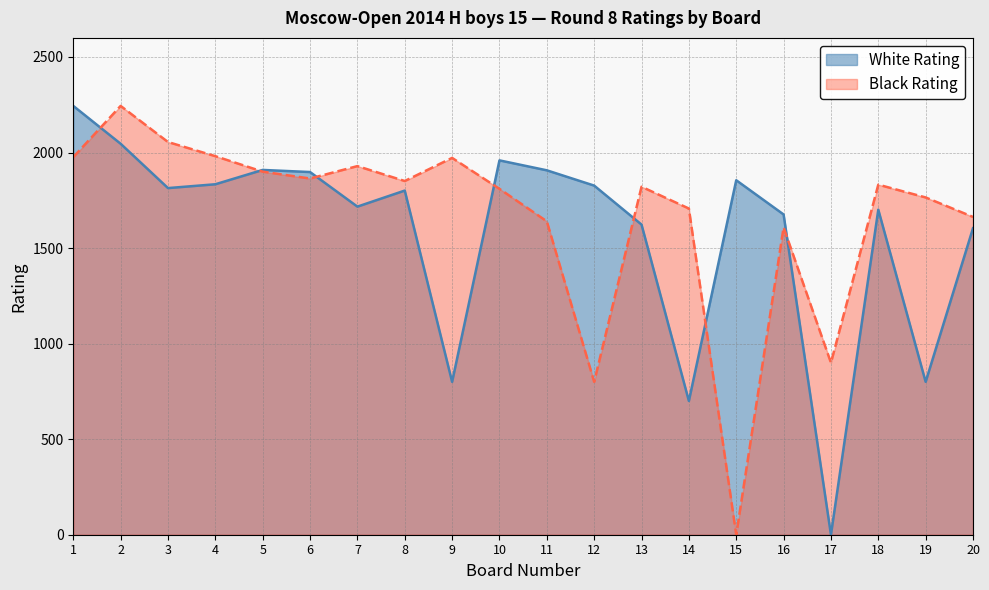

What is the spread (max minus min) of values at 3?

241